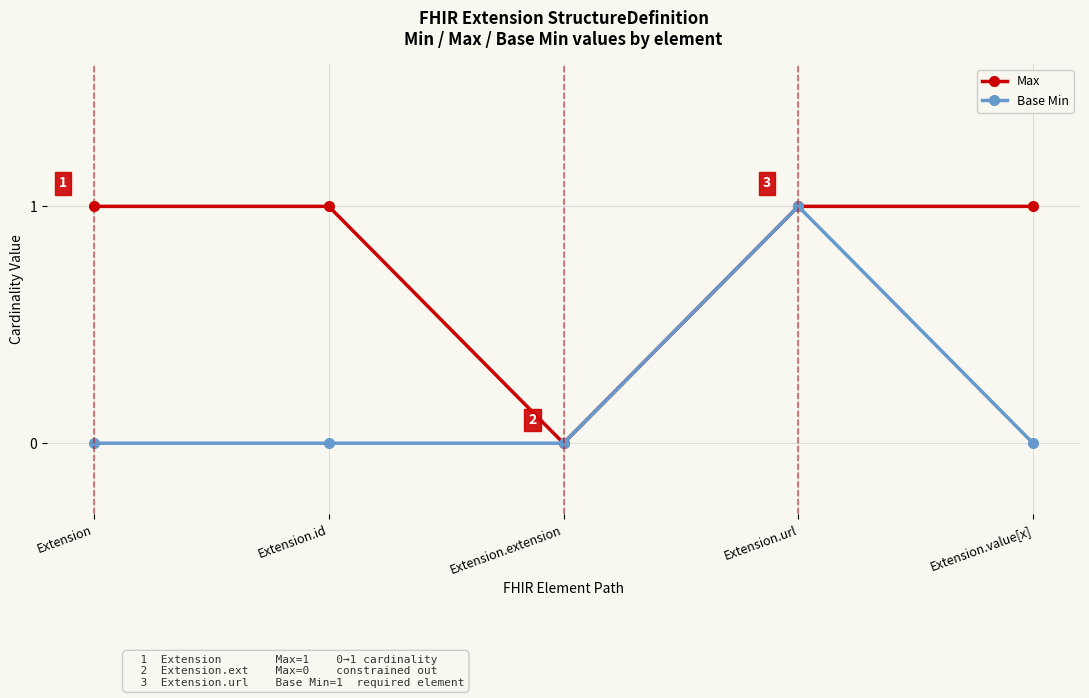

What is the label of the 5th point from the right?

Extension